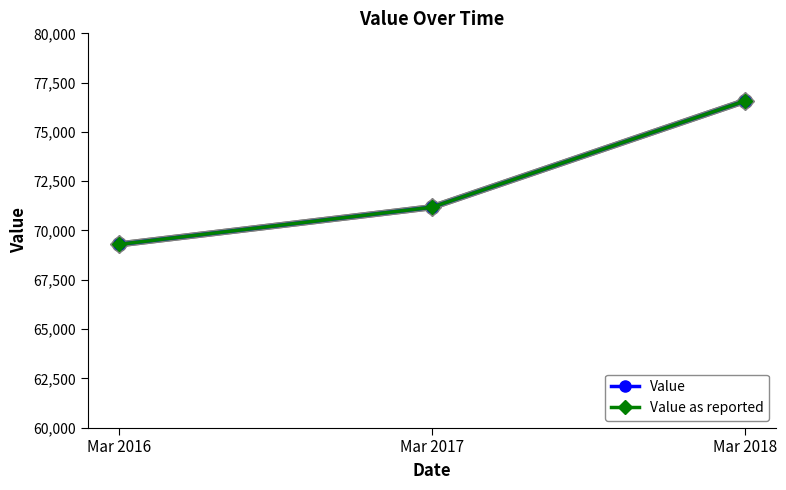

How many lines are shown in the chart?

2